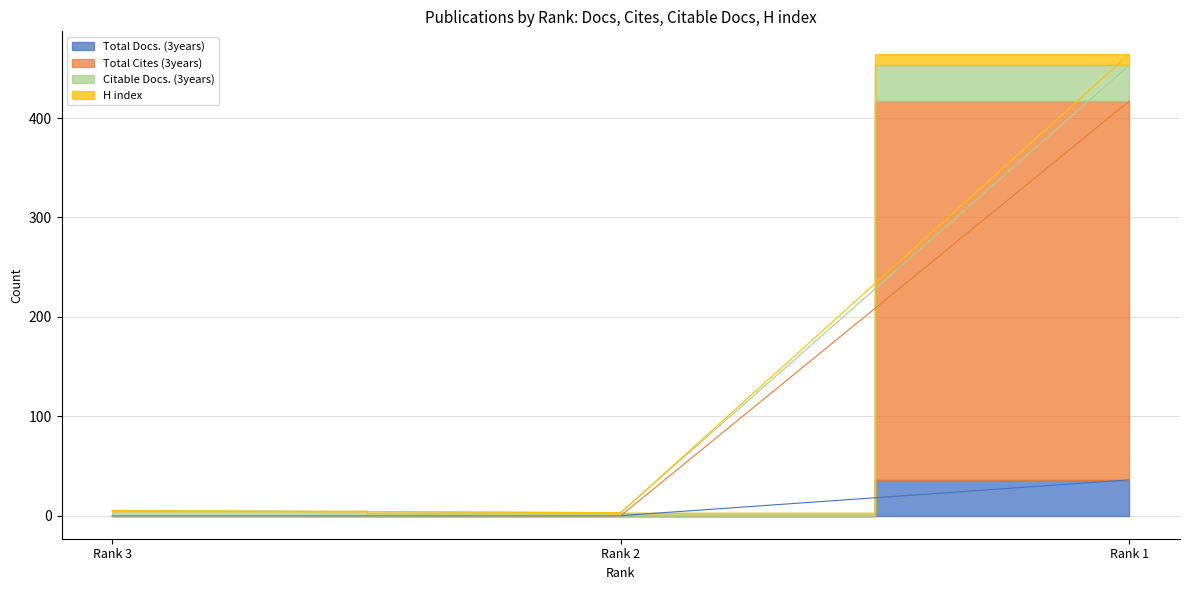

How many lines are shown in the chart?

4